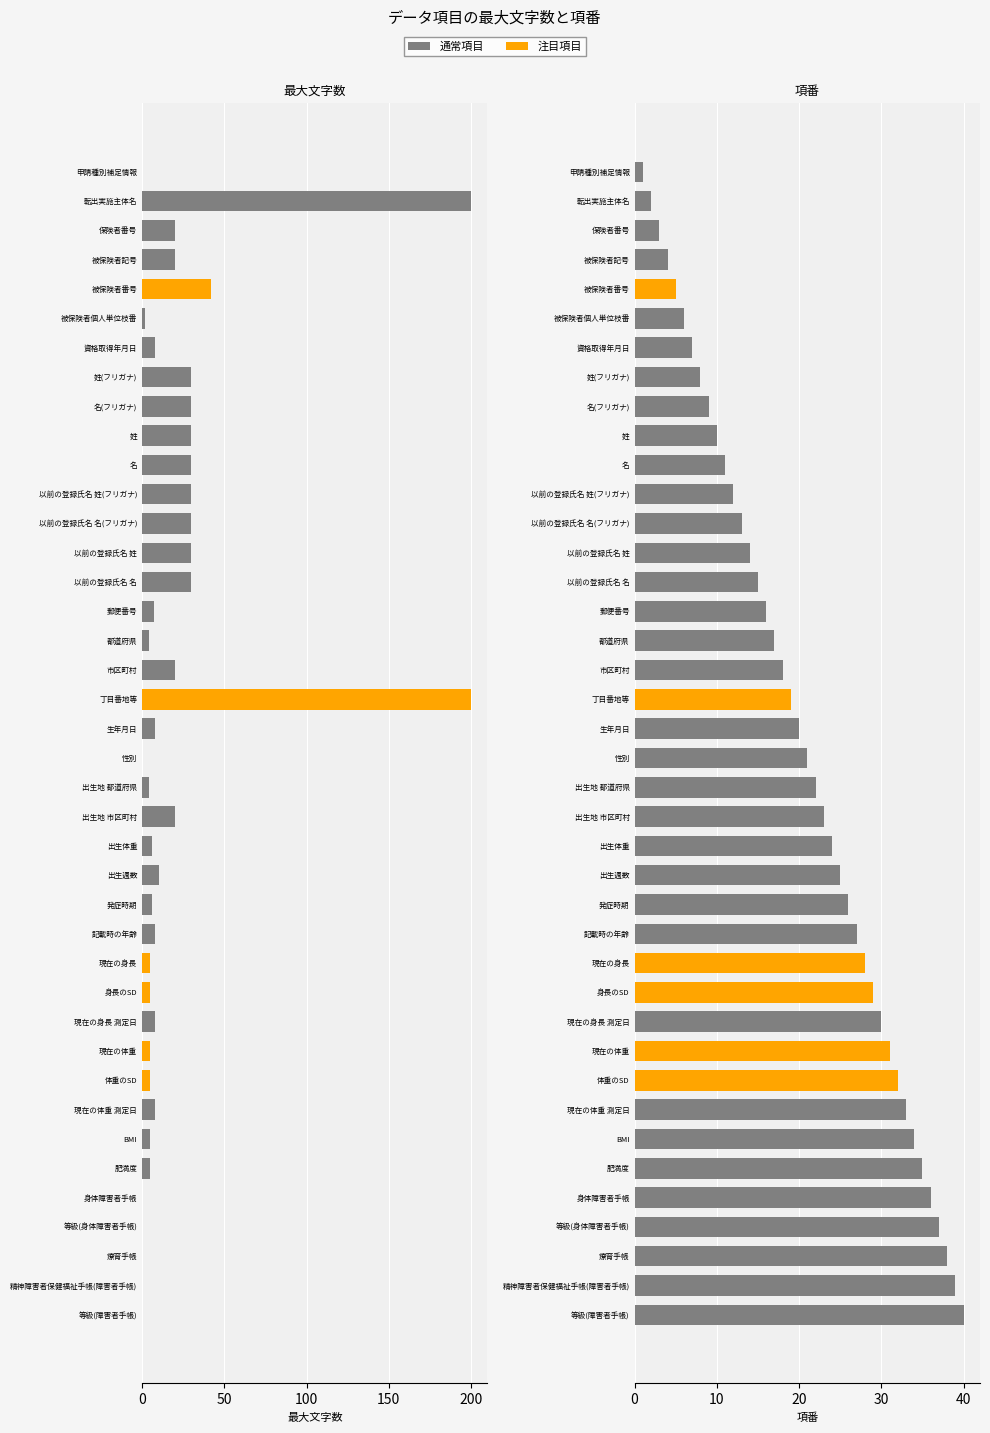

The value of 項番 at 身体障害者手帳 is 36. True or false?

True